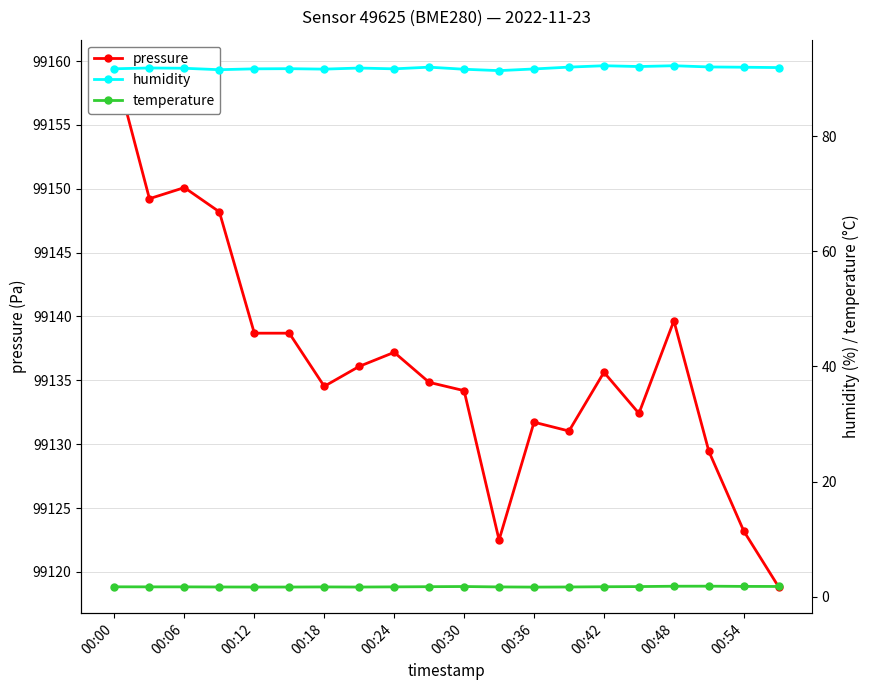

What are all the series names shown in the legend?

pressure, humidity, temperature